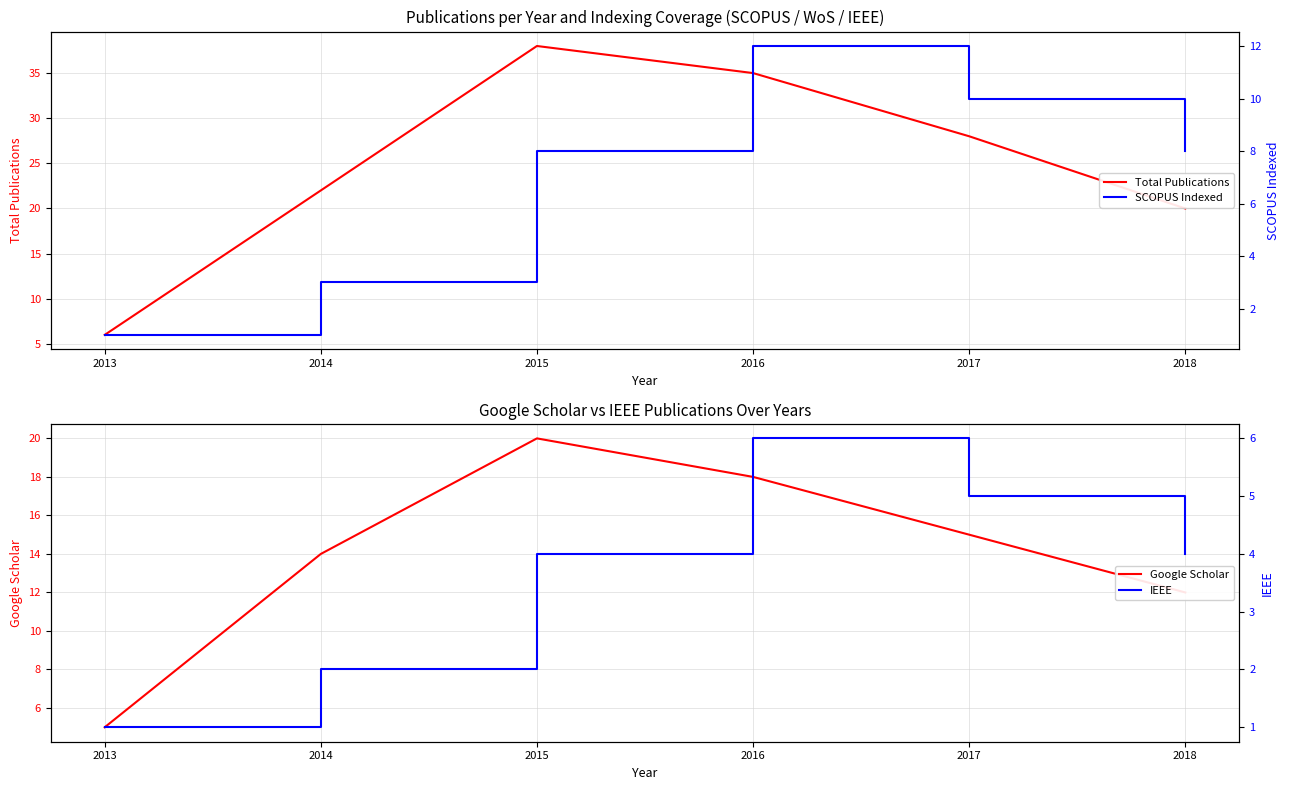

What is the spread (max minus min) of values at 2015?

34